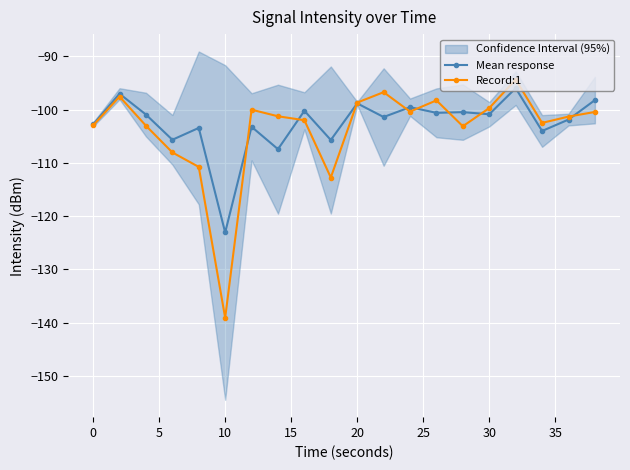

Reading left to right, what are all the values shown in this chart?

Mean response: -102.8	-97.0	-100.9	-105.7	-103.4	-123.1	-103.2	-107.4	-100.2	-105.7	-98.8	-101.4	-99.5	-100.6	-100.5	-100.9	-96.0	-104.0	-101.9	-98.2
Record:1: -103.0	-97.5	-103.0	-108.0	-110.8	-139.1	-100.0	-101.3	-102.0	-112.7	-98.7	-96.7	-100.4	-98.3	-103.1	-99.7	-94.4	-102.5	-101.3	-100.4